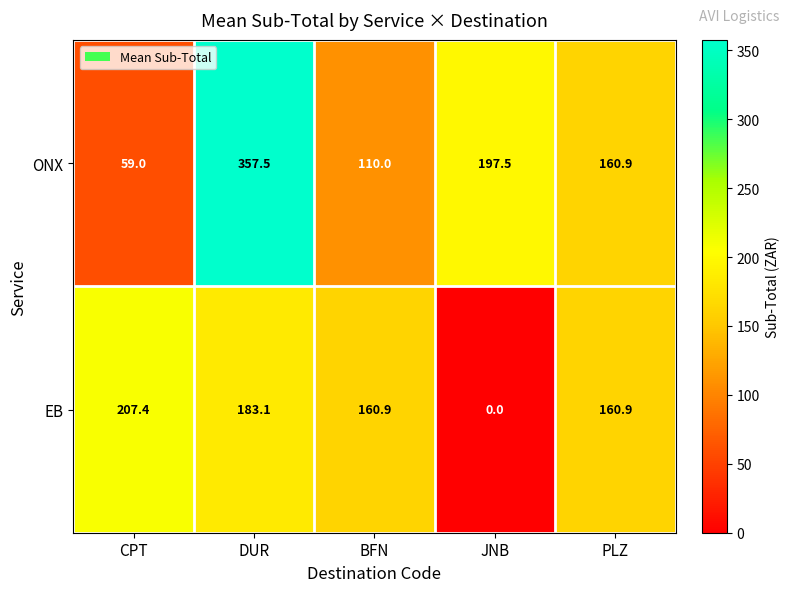

True or false: ONX has a value of 110.0 at BFN.

True